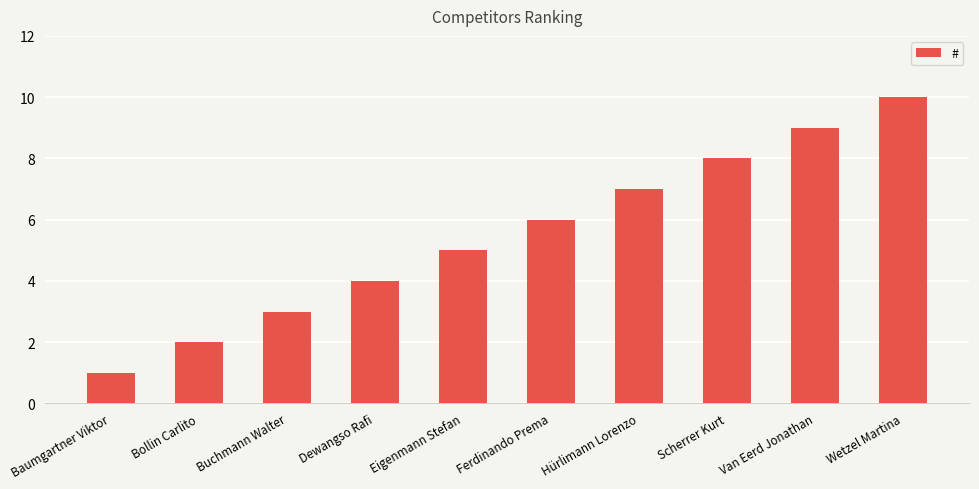

Between Eigenmann Stefan and Hürlimann Lorenzo, which is larger?

Hürlimann Lorenzo